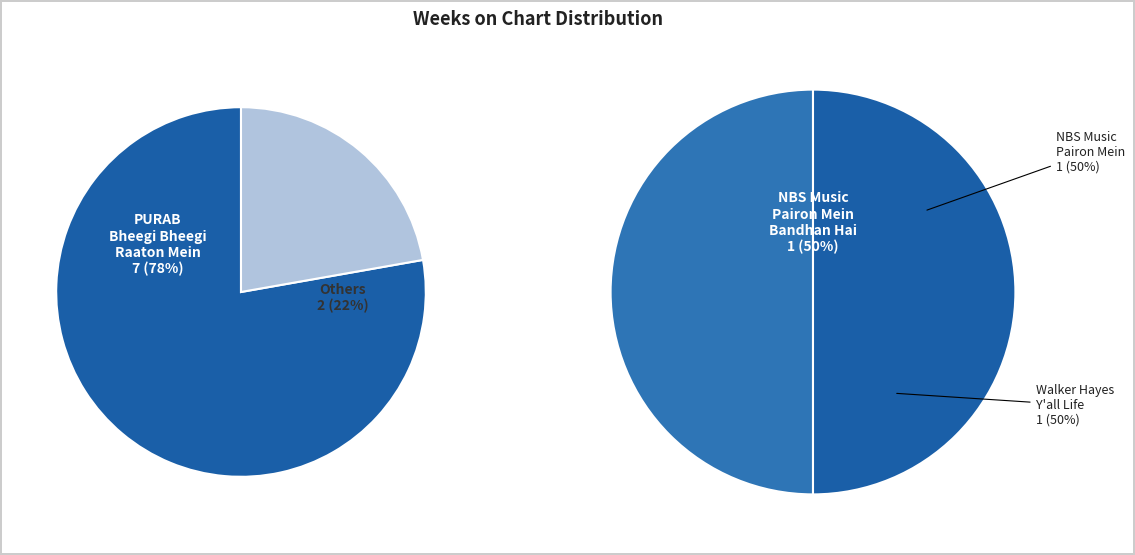

Combined, what portion of the pie is PURAB - Bheegi Bheegi Raaton Mein and NBS Music - Pairon Mein Bandhan Hai?

88.9%